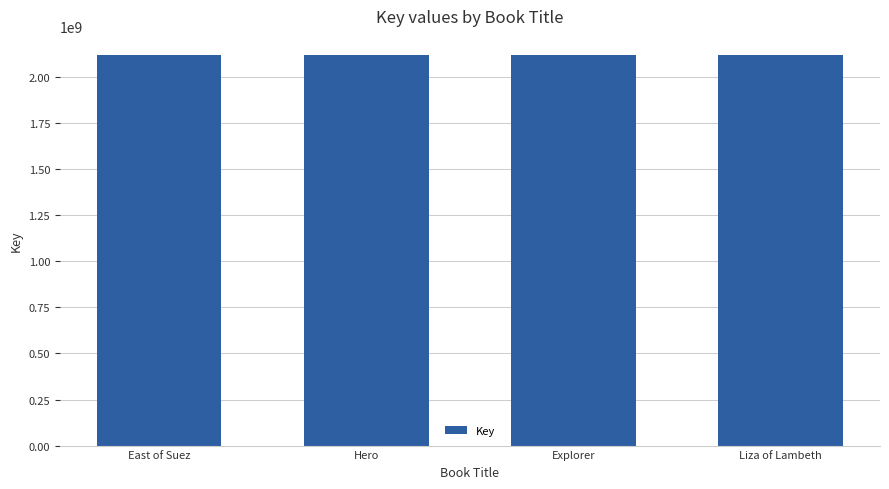

What is the minimum value shown in the chart?

2117897428